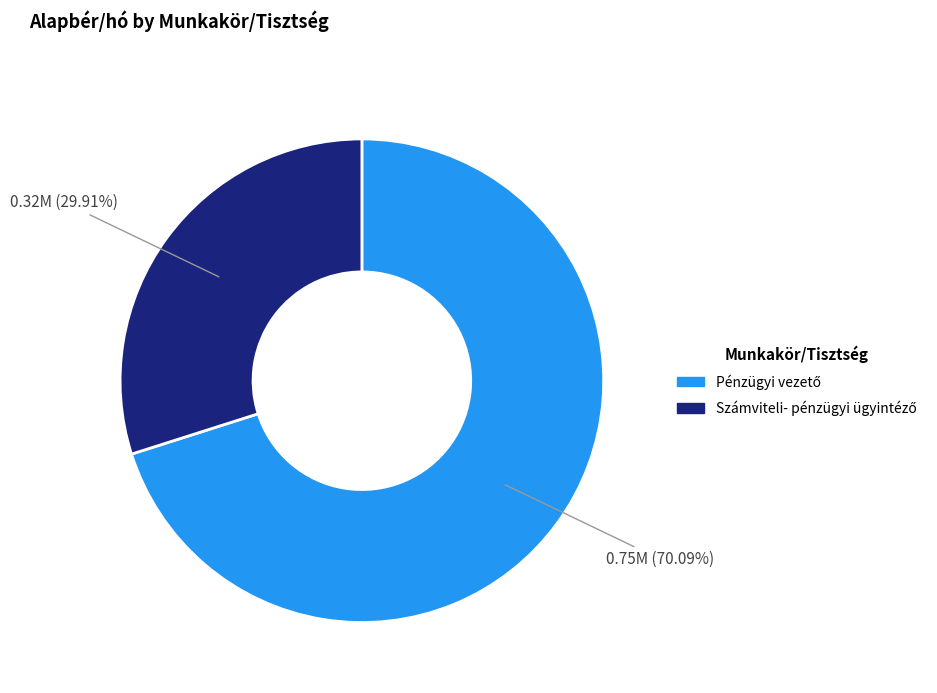

Is there a majority slice in this chart?

Yes